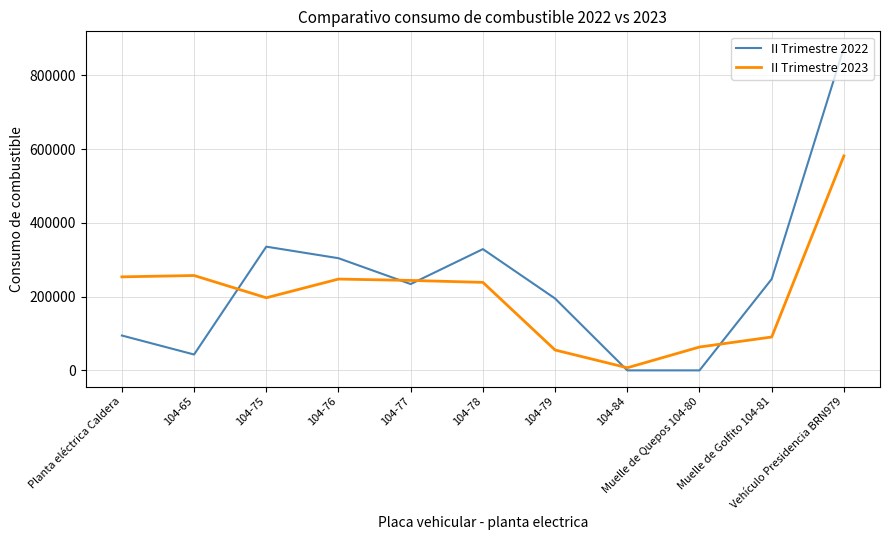

At which category does II Trimestre 2022 reach its first local peak?

104-75